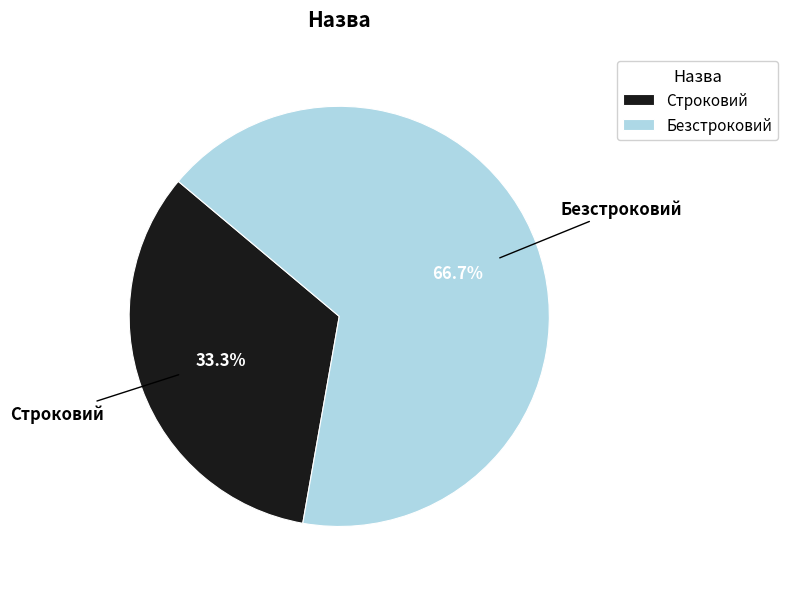

Is Строковий the majority of the pie?

No